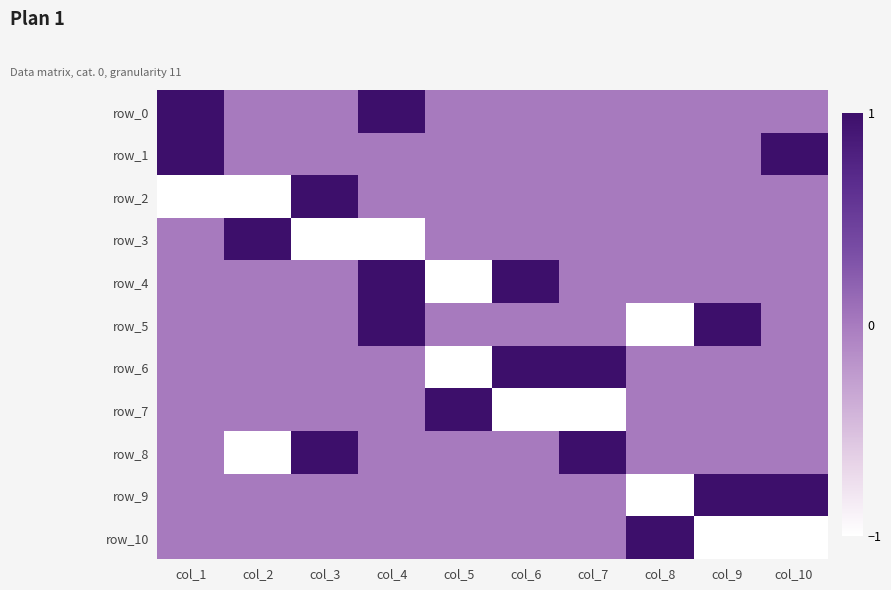

What is the difference between the highest and lowest values at col_2?

2